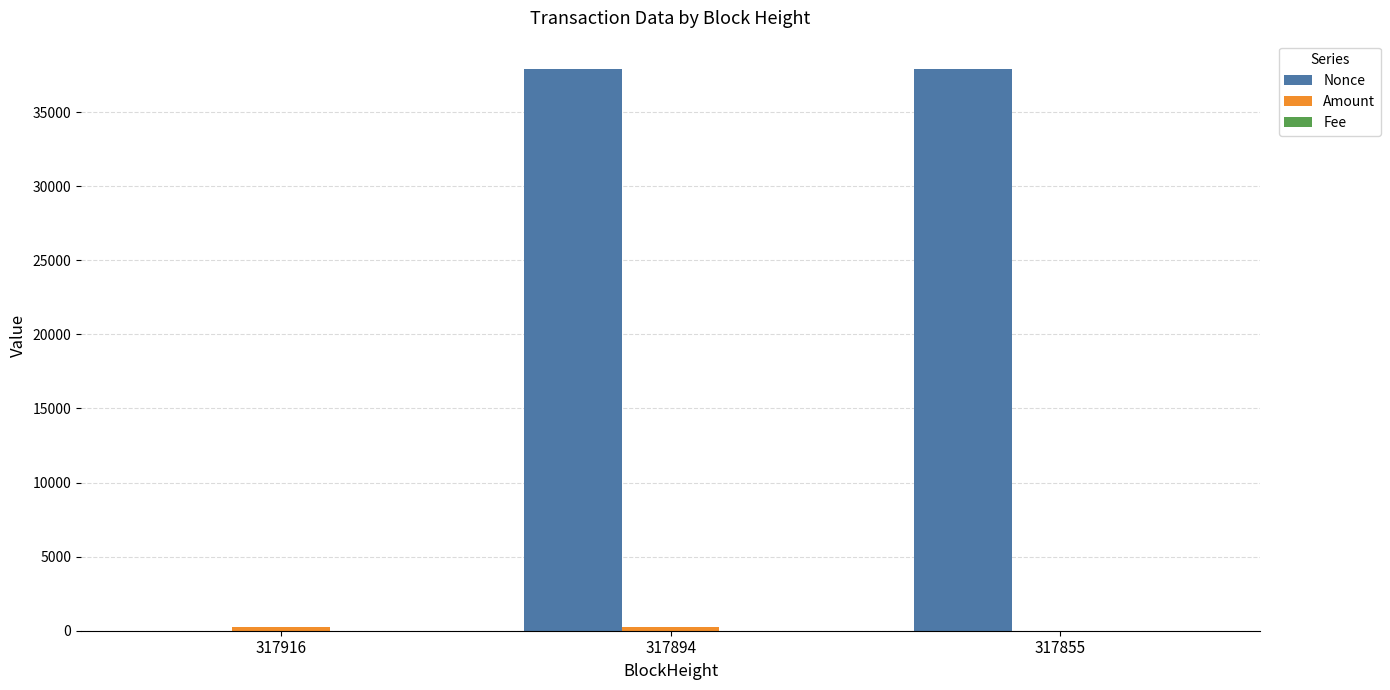

What is the sum of all Nonce values?

75840.0